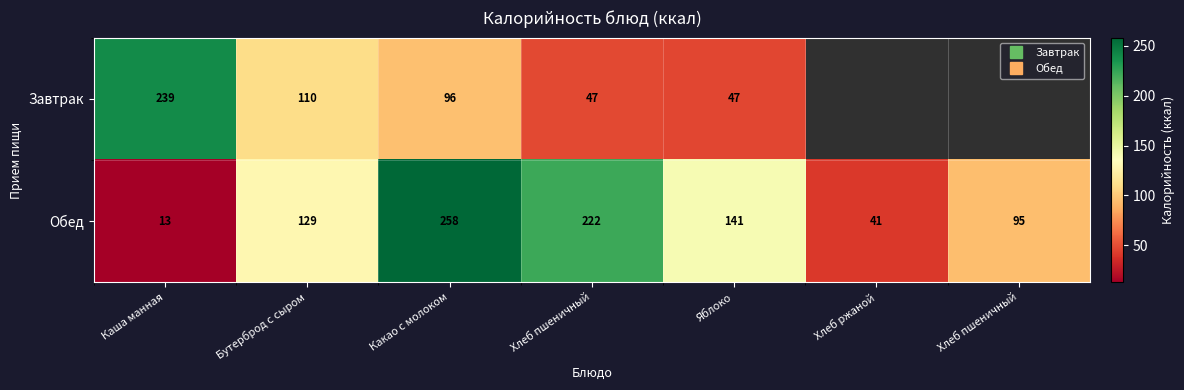

How many series are shown in this chart?

2